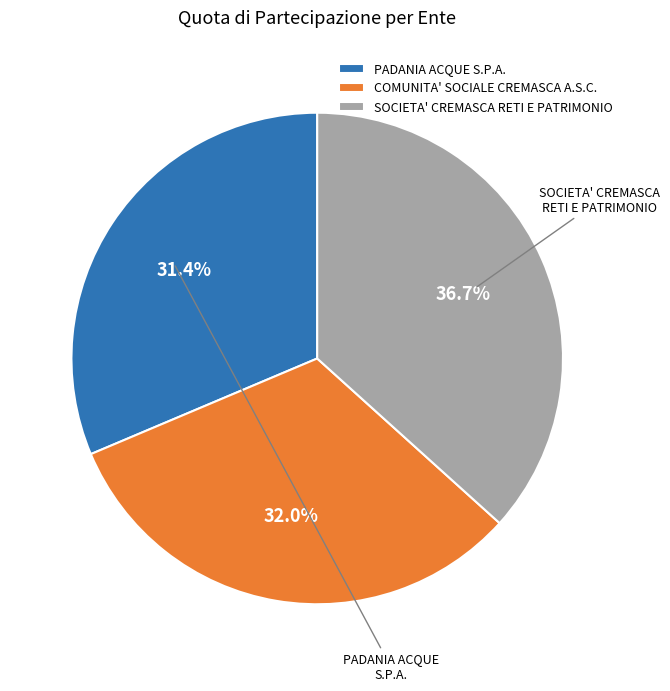

To the nearest percent, what portion does SOCIETA' CREMASCA RETI E PATRIMONIO represent?

37%